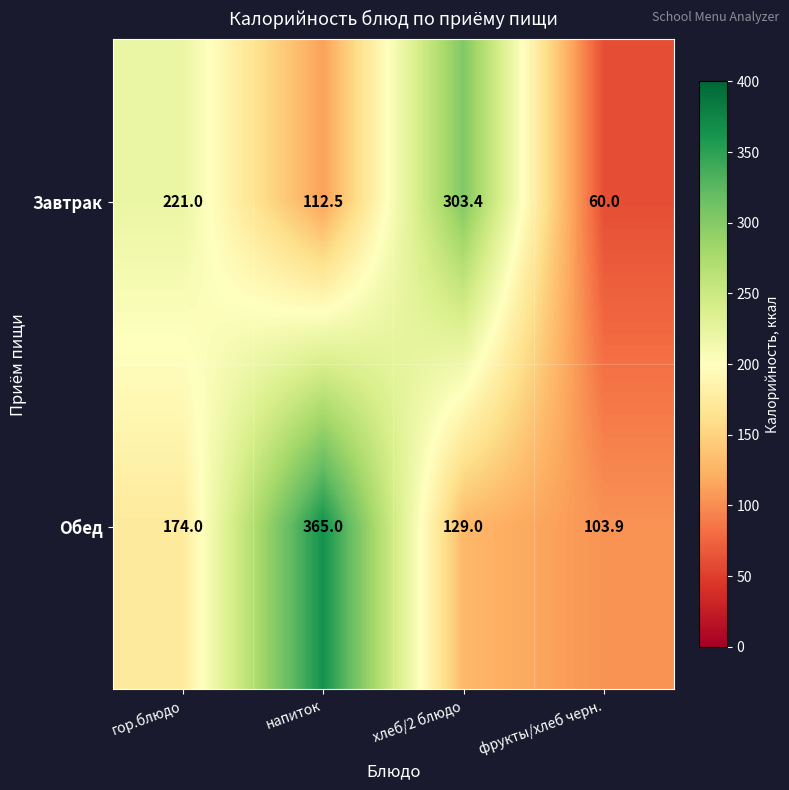

Is it true that Завтрак equals 60.0 at фрукты/хлеб черн.?

True